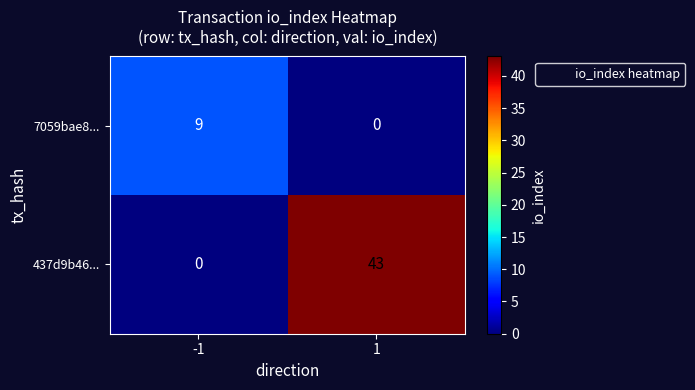

True or false: 437d9b46... has a value of 0 at -1.

True